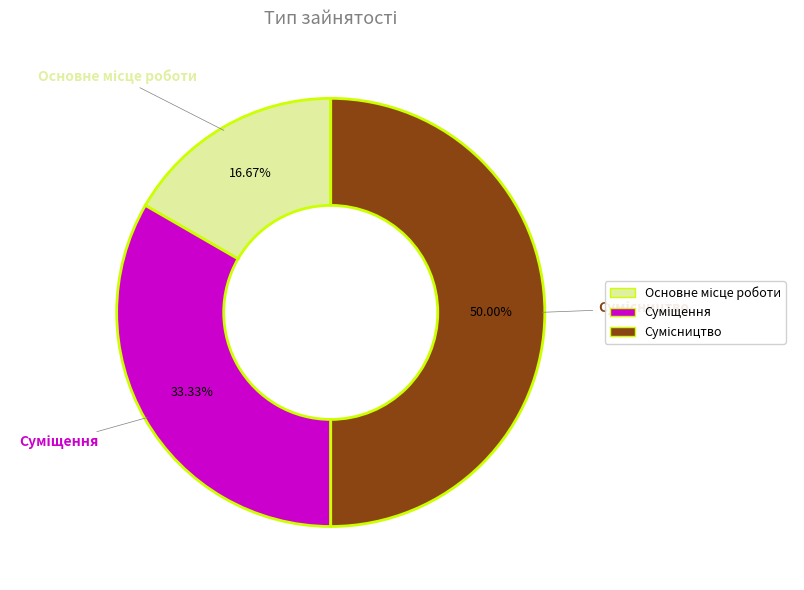

Is there a majority slice in this chart?

No